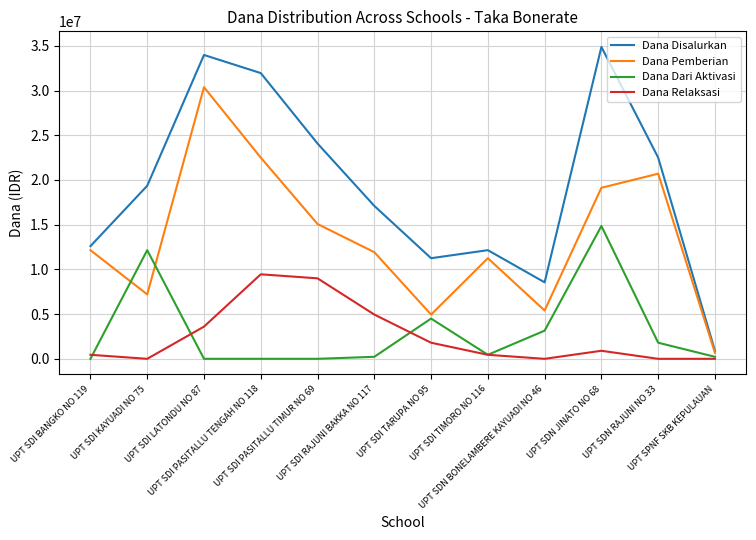

Reading left to right, extract all data points from this chart.

Dana Disalurkan: UPT SDI BANGKO NO 119=12600000	UPT SDI KAYUADI NO 75=19350000	UPT SDI LATONDU NO 87=33975000	UPT SDI PASITALLU TENGAH NO 118=31950000	UPT SDI PASITALLU TIMUR NO 69=24075000	UPT SDI RAJUNI BAKKA NO 117=17100000	UPT SDI TARUPA NO 95=11250000	UPT SDI TIMORO NO 116=12150000	UPT SDN BONELAMBERE KAYUADI NO 46=8550000	UPT SDN JINATO NO 68=34875000	UPT SDN RAJUNI NO 33=22500000	UPT SPNF SKB KEPULAUAN=900000
Dana Pemberian: UPT SDI BANGKO NO 119=12150000	UPT SDI KAYUADI NO 75=7200000	UPT SDI LATONDU NO 87=30375000	UPT SDI PASITALLU TENGAH NO 118=22500000	UPT SDI PASITALLU TIMUR NO 69=15075000	UPT SDI RAJUNI BAKKA NO 117=11925000	UPT SDI TARUPA NO 95=4950000	UPT SDI TIMORO NO 116=11250000	UPT SDN BONELAMBERE KAYUADI NO 46=5400000	UPT SDN JINATO NO 68=19125000	UPT SDN RAJUNI NO 33=20700000	UPT SPNF SKB KEPULAUAN=675000
Dana Dari Aktivasi: UPT SDI BANGKO NO 119=0	UPT SDI KAYUADI NO 75=12150000	UPT SDI LATONDU NO 87=0	UPT SDI PASITALLU TENGAH NO 118=0	UPT SDI PASITALLU TIMUR NO 69=0	UPT SDI RAJUNI BAKKA NO 117=225000	UPT SDI TARUPA NO 95=4500000	UPT SDI TIMORO NO 116=450000	UPT SDN BONELAMBERE KAYUADI NO 46=3150000	UPT SDN JINATO NO 68=14850000	UPT SDN RAJUNI NO 33=1800000	UPT SPNF SKB KEPULAUAN=225000
Dana Relaksasi: UPT SDI BANGKO NO 119=450000	UPT SDI KAYUADI NO 75=0	UPT SDI LATONDU NO 87=3600000	UPT SDI PASITALLU TENGAH NO 118=9450000	UPT SDI PASITALLU TIMUR NO 69=9000000	UPT SDI RAJUNI BAKKA NO 117=4950000	UPT SDI TARUPA NO 95=1800000	UPT SDI TIMORO NO 116=450000	UPT SDN BONELAMBERE KAYUADI NO 46=0	UPT SDN JINATO NO 68=900000	UPT SDN RAJUNI NO 33=0	UPT SPNF SKB KEPULAUAN=0